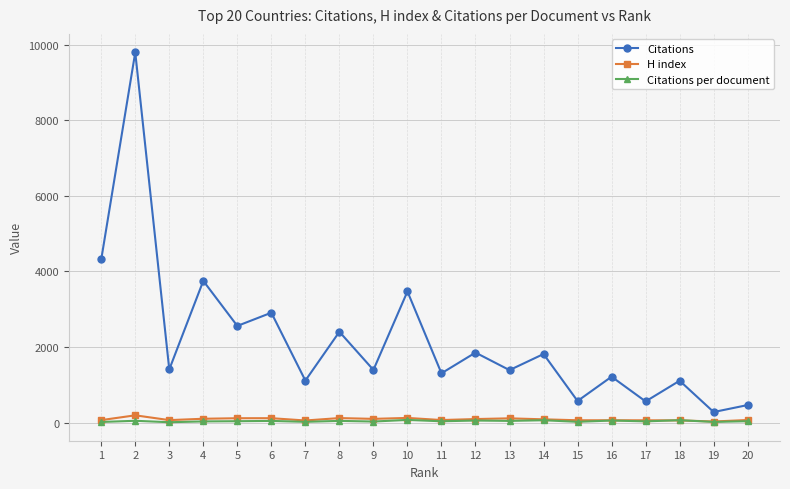

Which series changed the most between 10 and 11?

Citations